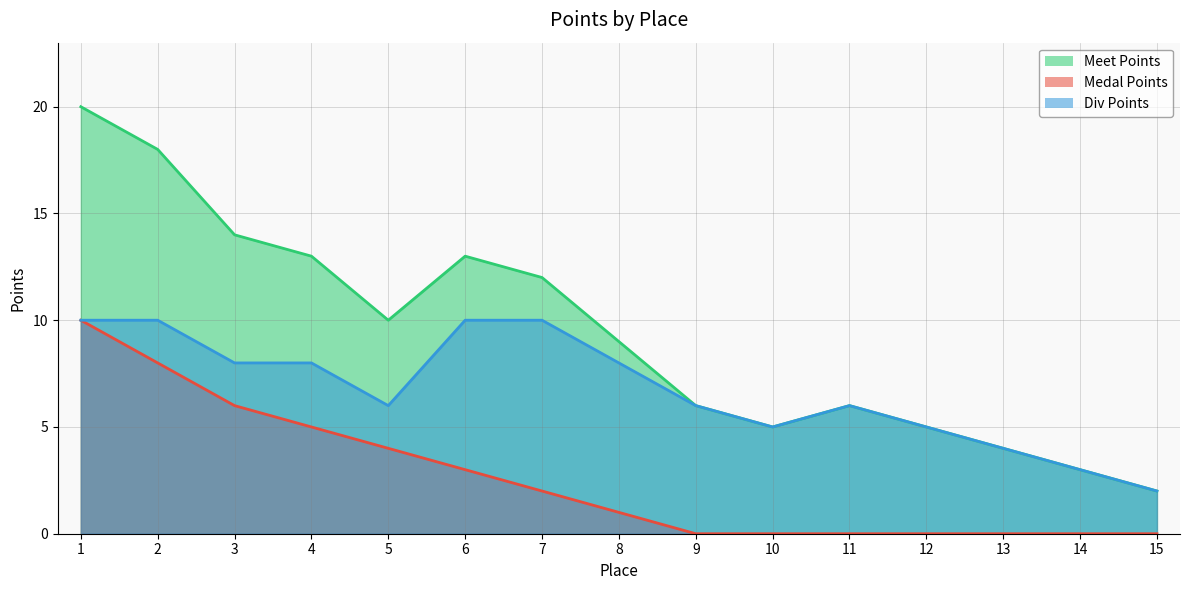

At which label does Meet Points reach its minimum?

15